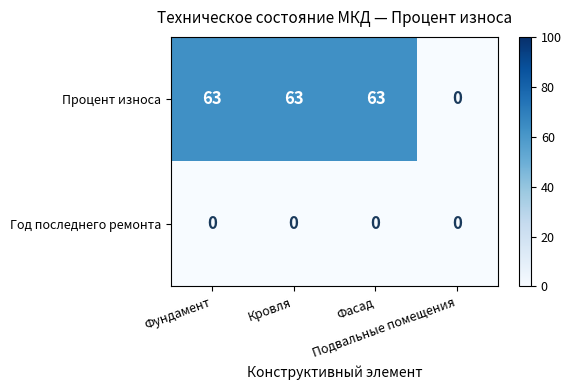

How many data points in Процент износа are less than 63?

1